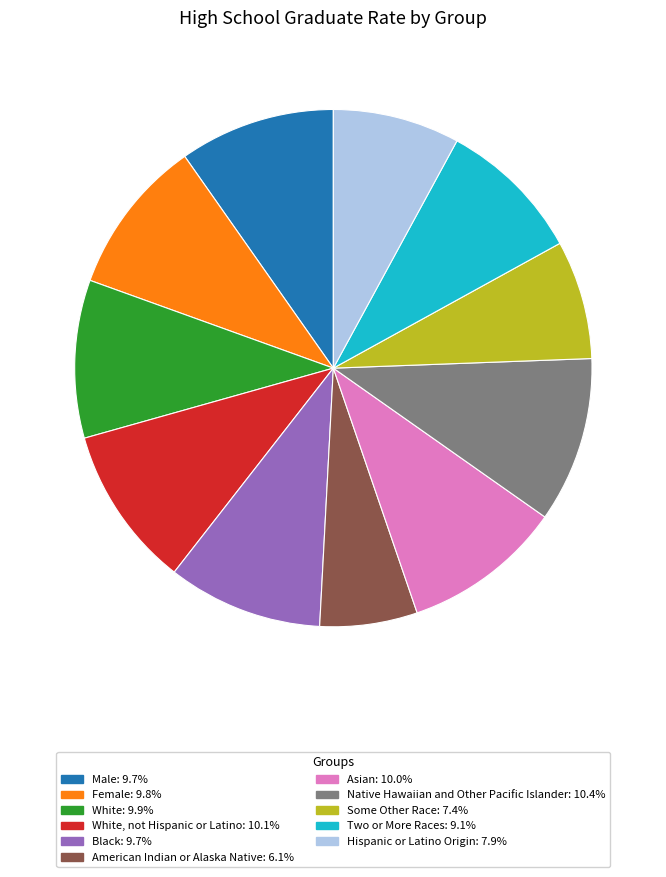

Is there a majority slice in this chart?

No